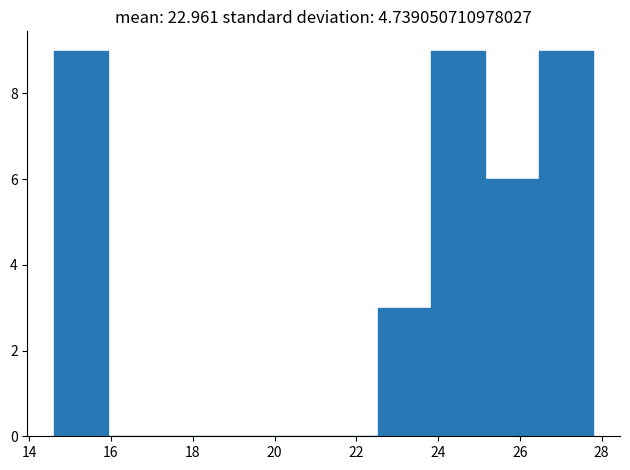

Reading left to right, transcribe this chart: for each bar, give the range it covers on the x-axis and its height. Neither the bar edges nor the heights are printed on the chart, so give them approximately, as read against the axes.

14.6 to 16.0: 9
16.0 to 17.2: 0
17.2 to 18.6: 0
18.6 to 19.8: 0
19.8 to 21.2: 0
21.2 to 22.6: 0
22.6 to 23.8: 3
23.8 to 25.2: 9
25.2 to 26.4: 6
26.4 to 27.8: 9